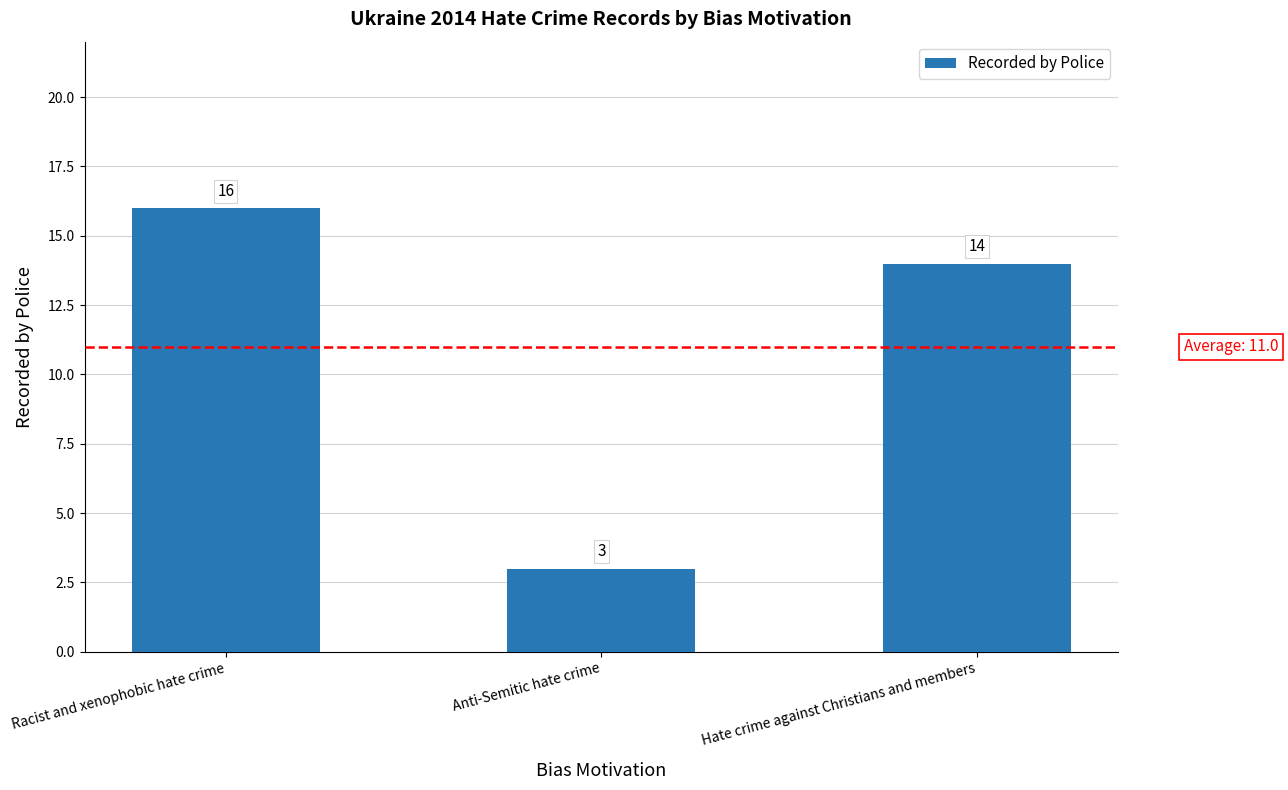

Rank the categories by value from lowest to highest.

Anti-Semitic hate crime, Hate crime against Christians and members, Racist and xenophobic hate crime